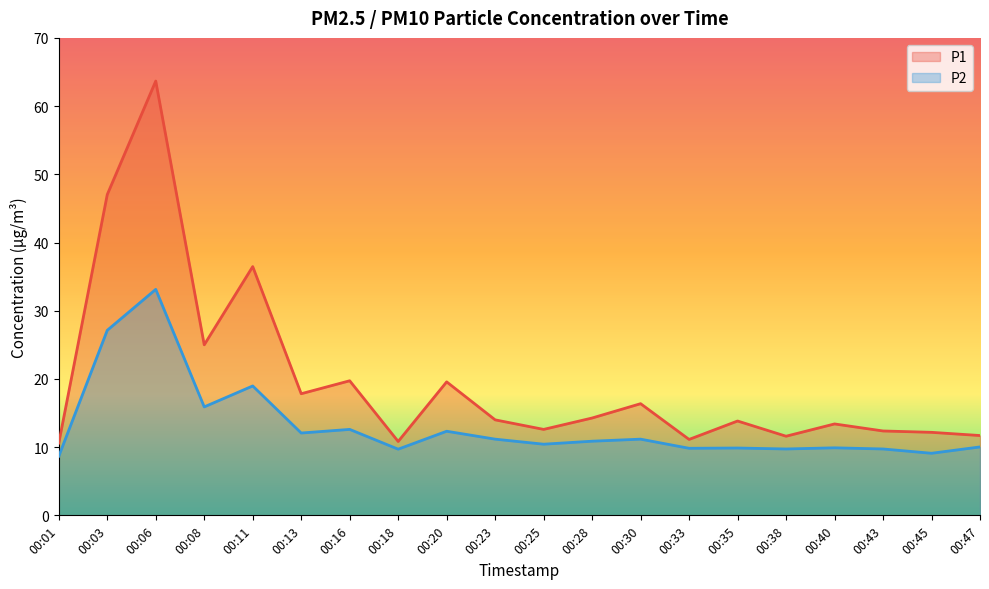

Reading left to right, transcribe all the data shown in this chart.

P1: 00:01=10.6	00:03=47.0	00:06=63.7	00:08=25.0	00:11=36.5	00:13=17.8	00:16=19.7	00:18=10.8	00:20=19.6	00:23=14.0	00:25=12.6	00:28=14.3	00:30=16.4	00:33=11.1	00:35=13.8	00:38=11.6	00:40=13.4	00:43=12.4	00:45=12.2	00:47=11.7
P2: 00:01=8.7	00:03=27.1	00:06=33.1	00:08=15.9	00:11=19.0	00:13=12.1	00:16=12.6	00:18=9.7	00:20=12.3	00:23=11.2	00:25=10.4	00:28=10.9	00:30=11.2	00:33=9.8	00:35=9.9	00:38=9.7	00:40=9.9	00:43=9.7	00:45=9.1	00:47=10.0